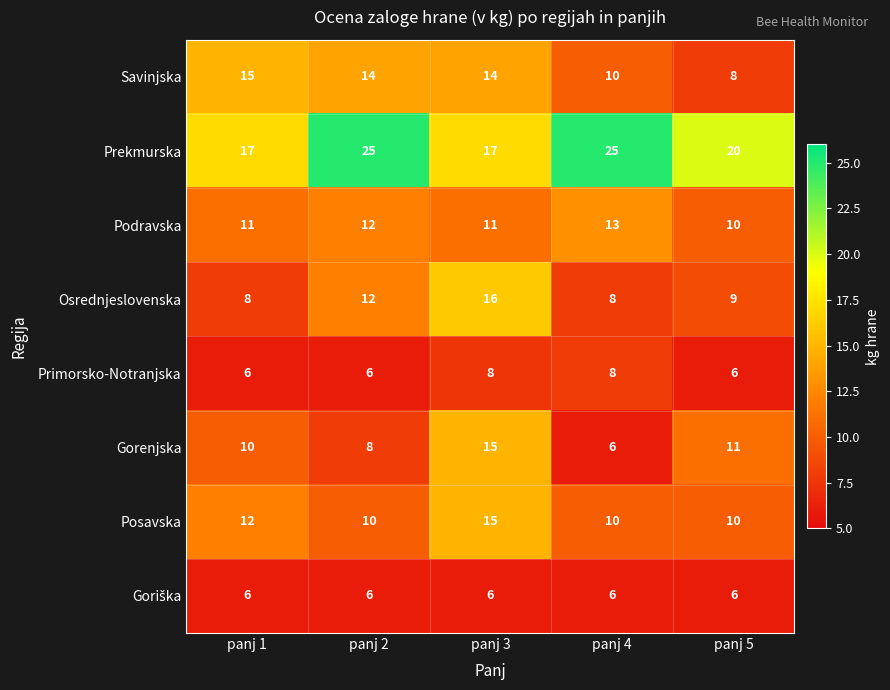

Where is Osrednjeslovenska nearest to the value 12?

panj 2